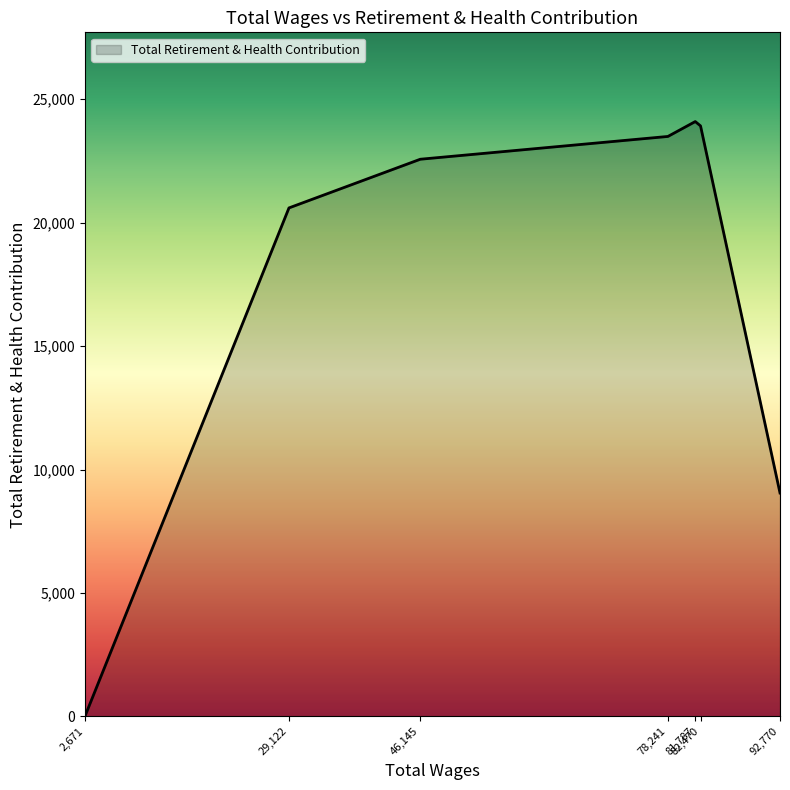

At which label is the value closest to 12048?

92,770